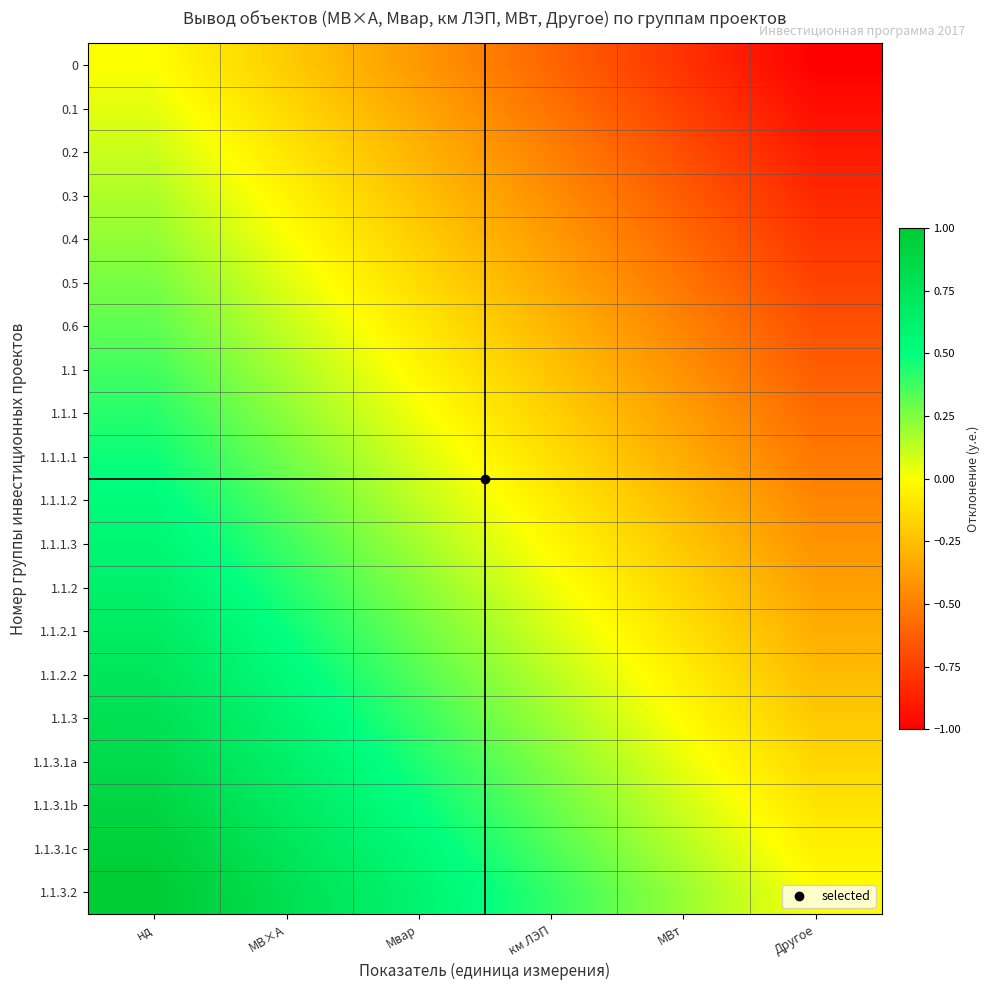

What is the difference between the highest and lowest values at МВ×А?

1.0